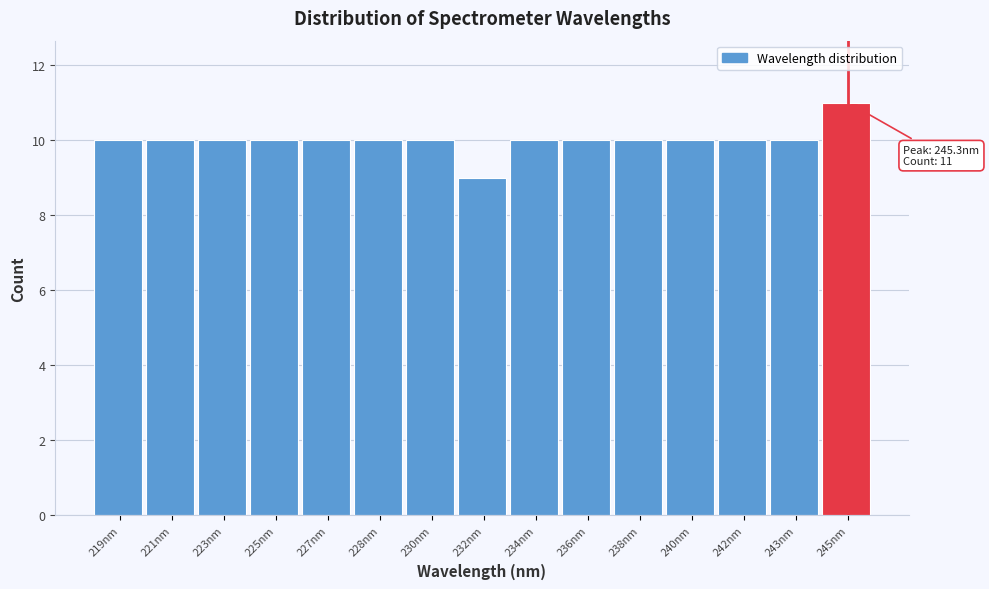

Reading right to left, extract all data points from this chart.

245nm=11	243nm=10	242nm=10	240nm=10	238nm=10	236nm=10	234nm=10	232nm=9	230nm=10	228nm=10	227nm=10	225nm=10	223nm=10	221nm=10	219nm=10